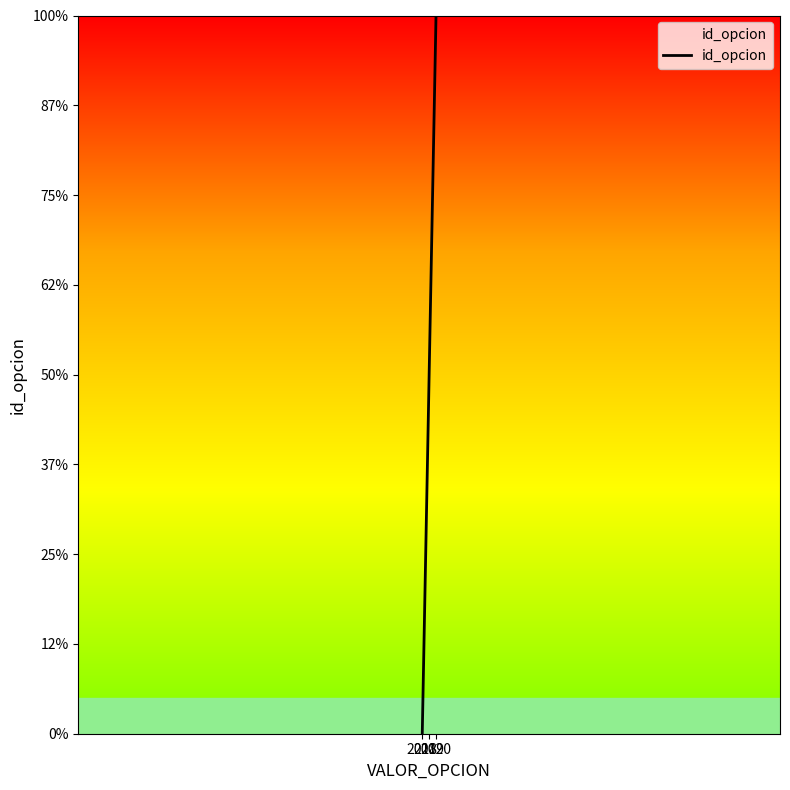

At which label is the value closest to 1?

2019